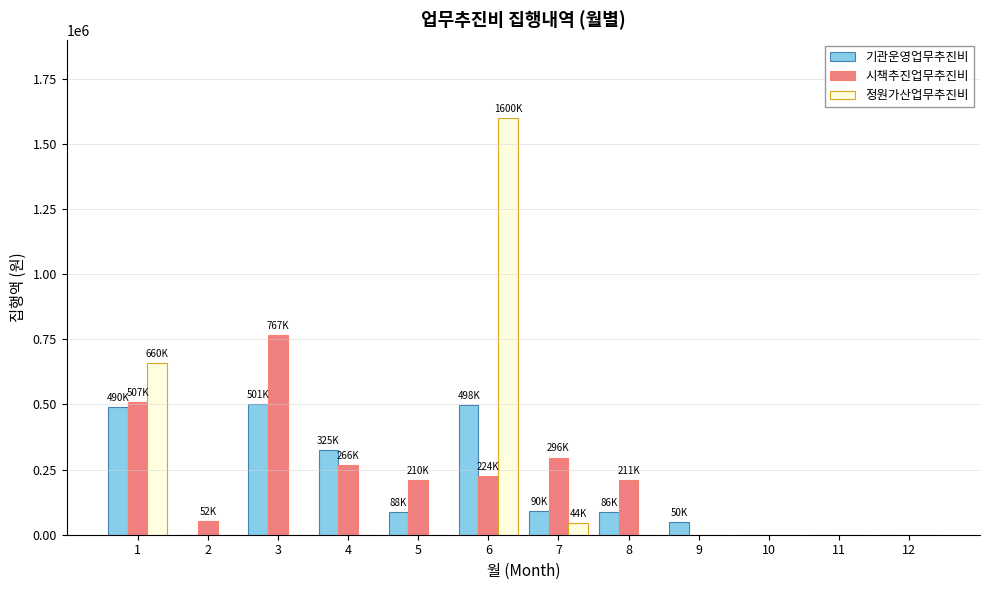

What is the maximum value shown in the chart?

1600000